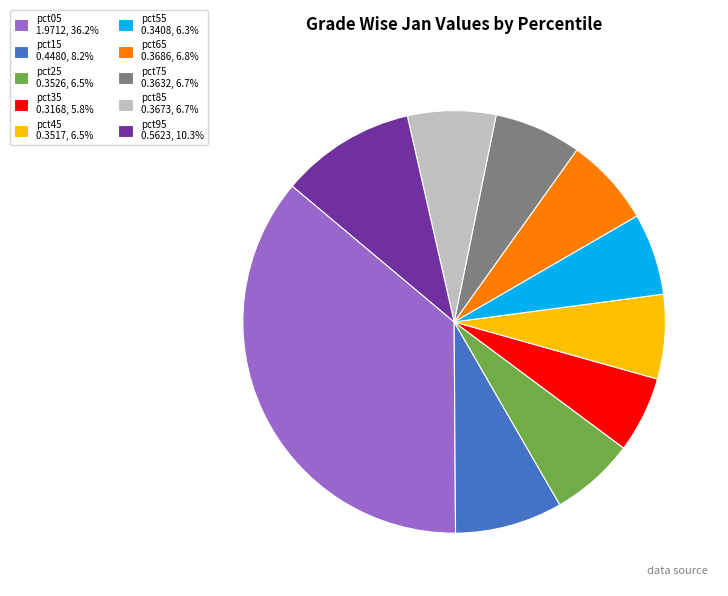

Do pct75 0.3632, 6.7% and pct95 0.5623, 10.3% together represent more than half of the pie?

No